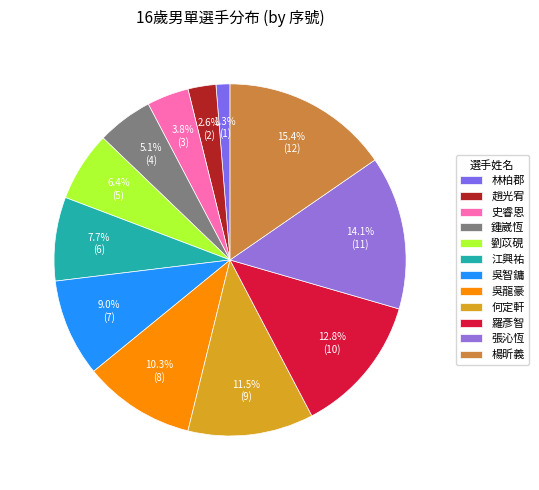

Do 趙光宥 and 楊昕義 together represent more than half of the pie?

No